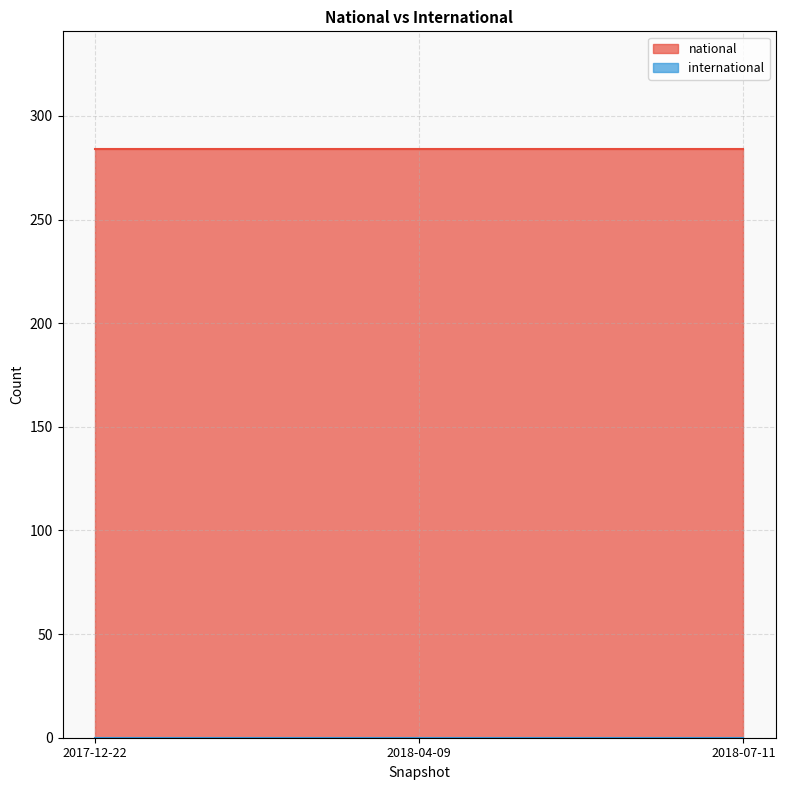

How many categories are shown in the chart?

3